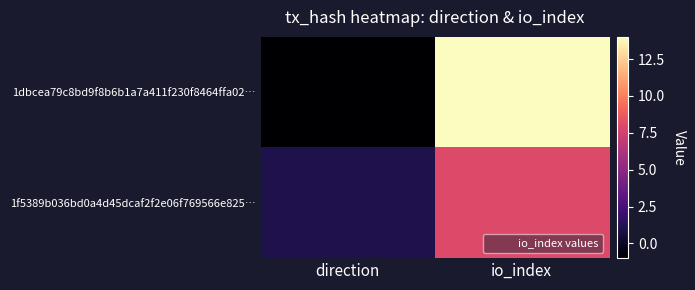

What is the greatest value displayed?

14